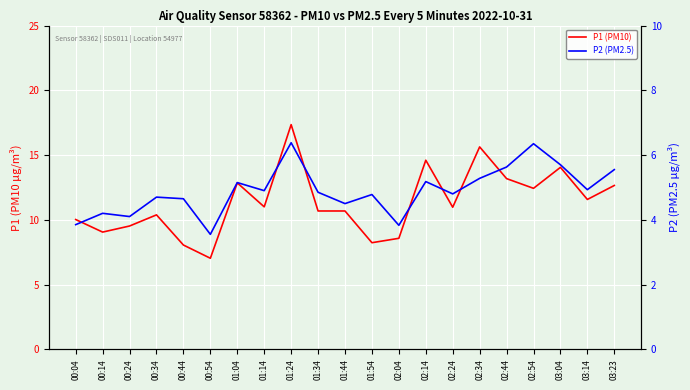

Which series has the largest total across all categories?

P1 (PM10)